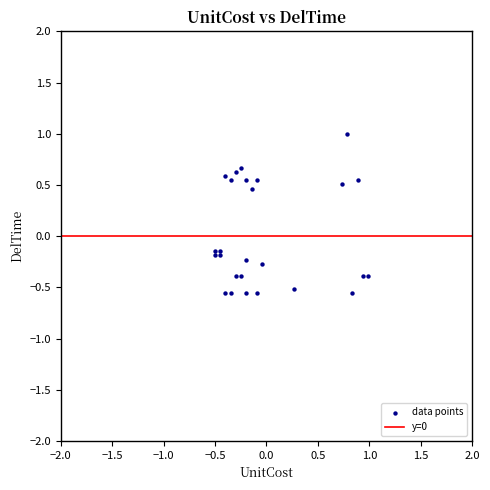

What is the range of Y values (max minus min)?

1.6